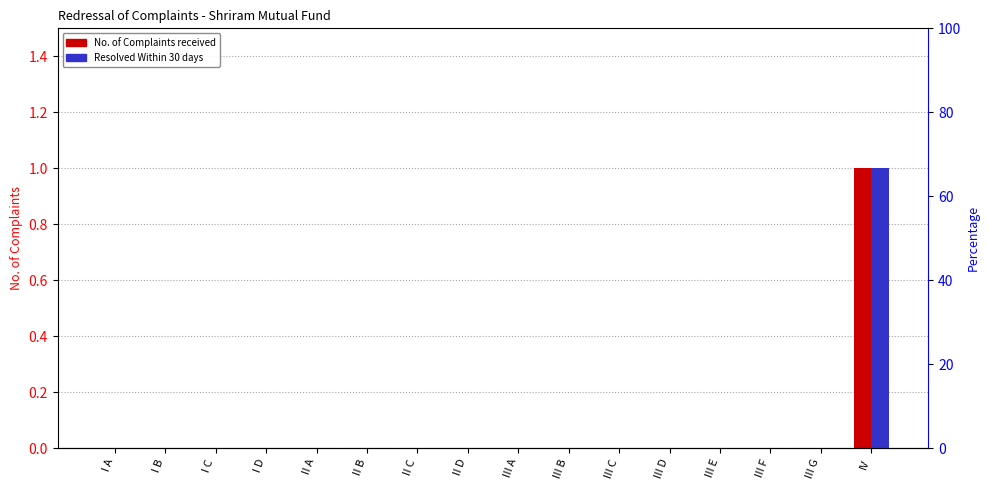

What is the maximum value for Resolved Within 30 days?

1